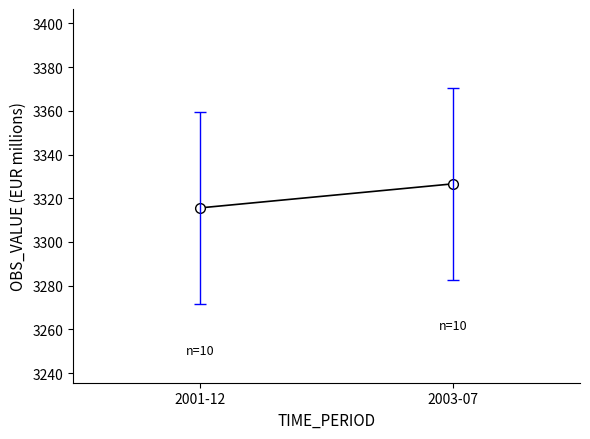

Count the number of data series in this chart.

1